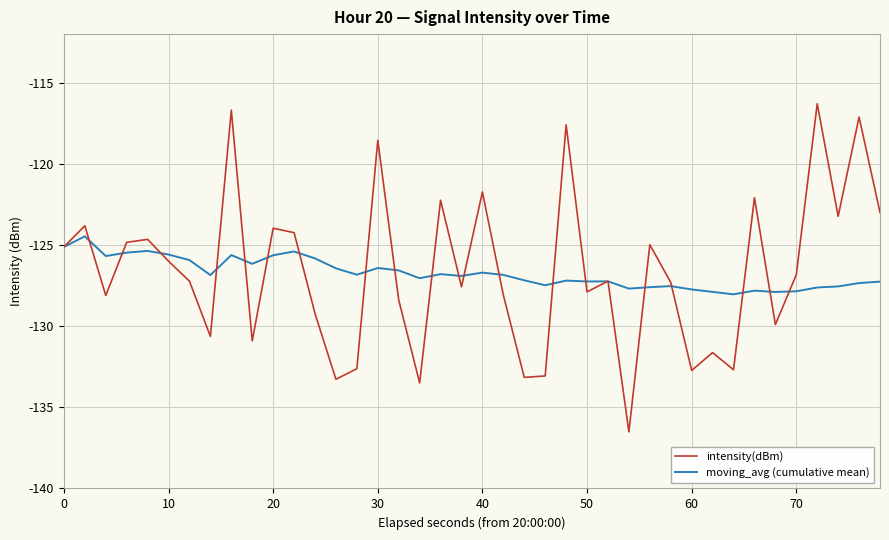

List the series in order of their peak value, highest first.

intensity(dBm), moving_avg (cumulative mean)